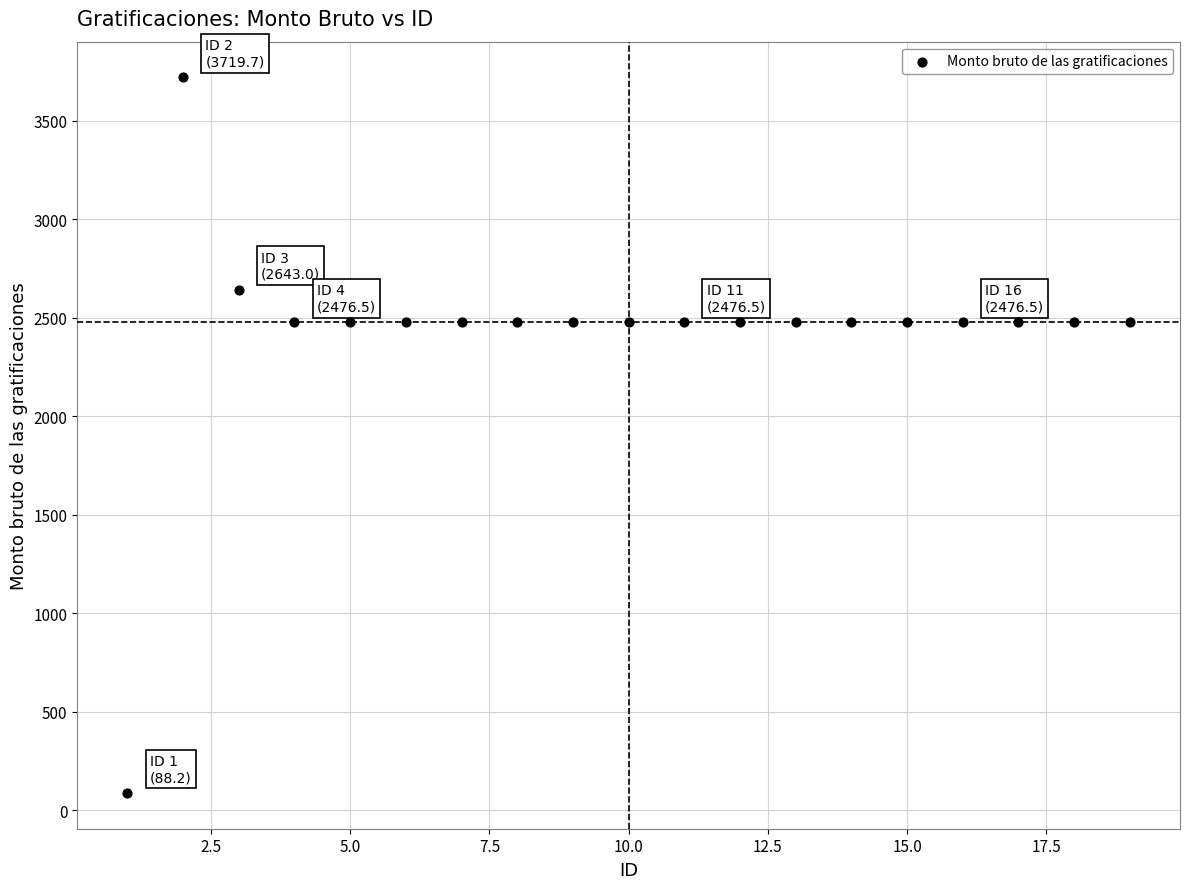

What is the range of X values (max minus min)?

18.0